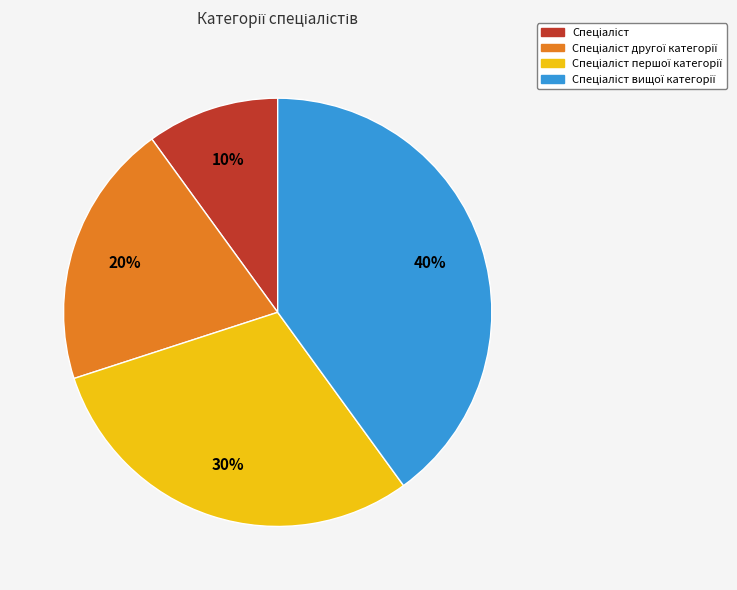

Is there any slice that represents more than half of the pie?

No